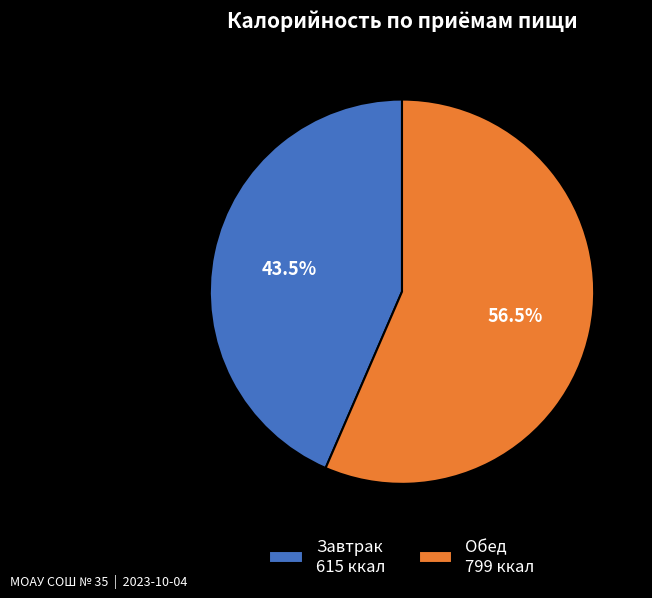

Does any single category account for the majority?

Yes